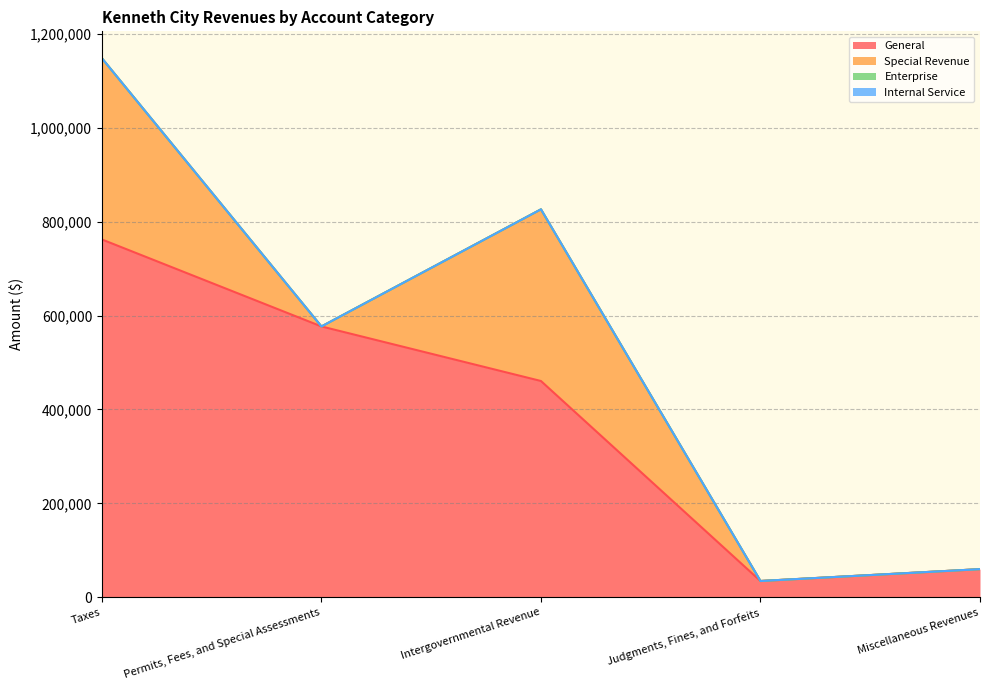

Does the chart display data point markers on the line(s)?

No